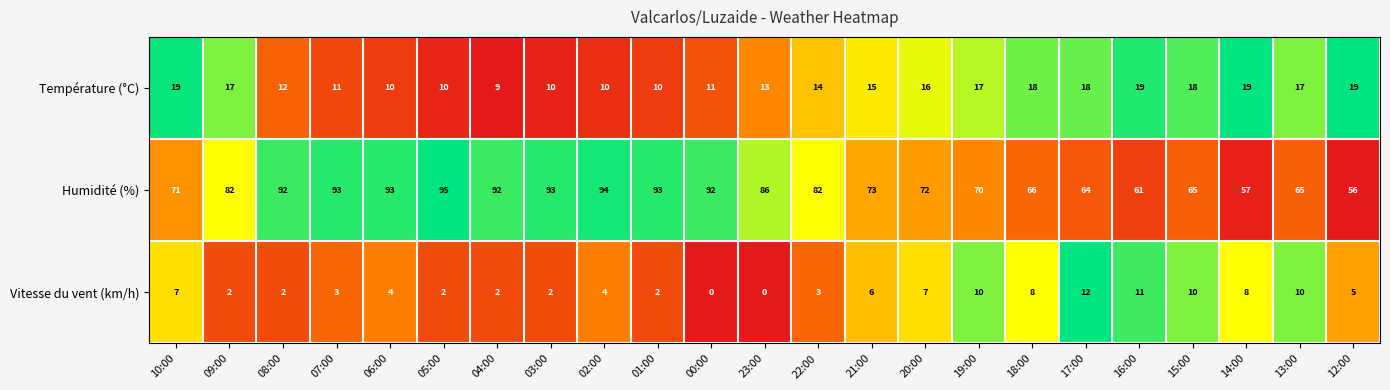

How many distinct data groups are displayed?

3